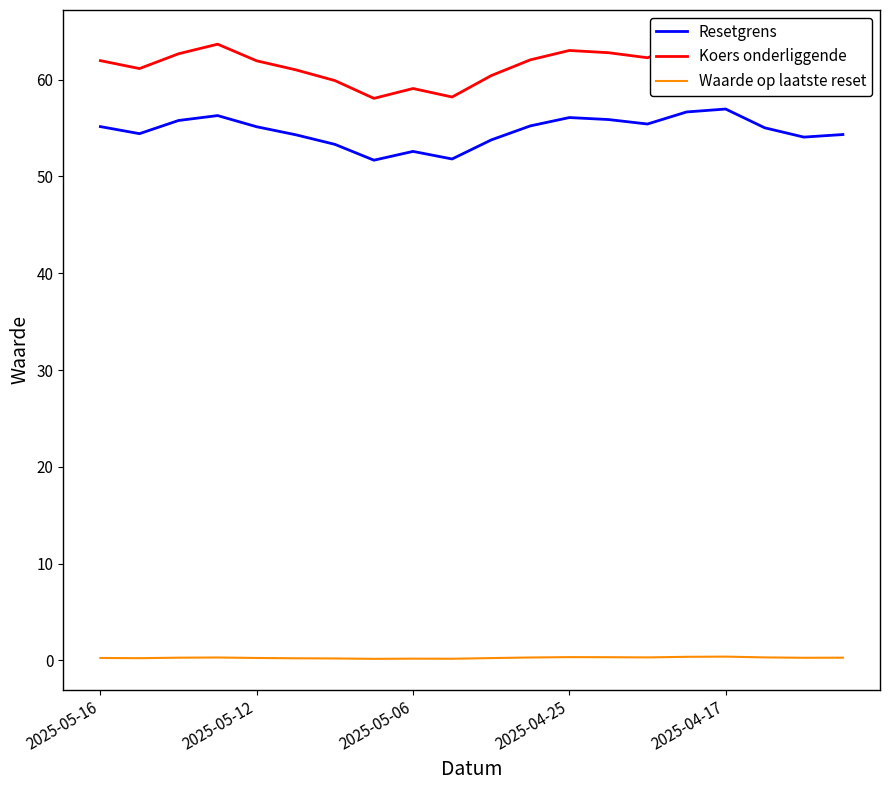

True or false: Resetgrens and Waarde op laatste reset intersect in this chart.

False